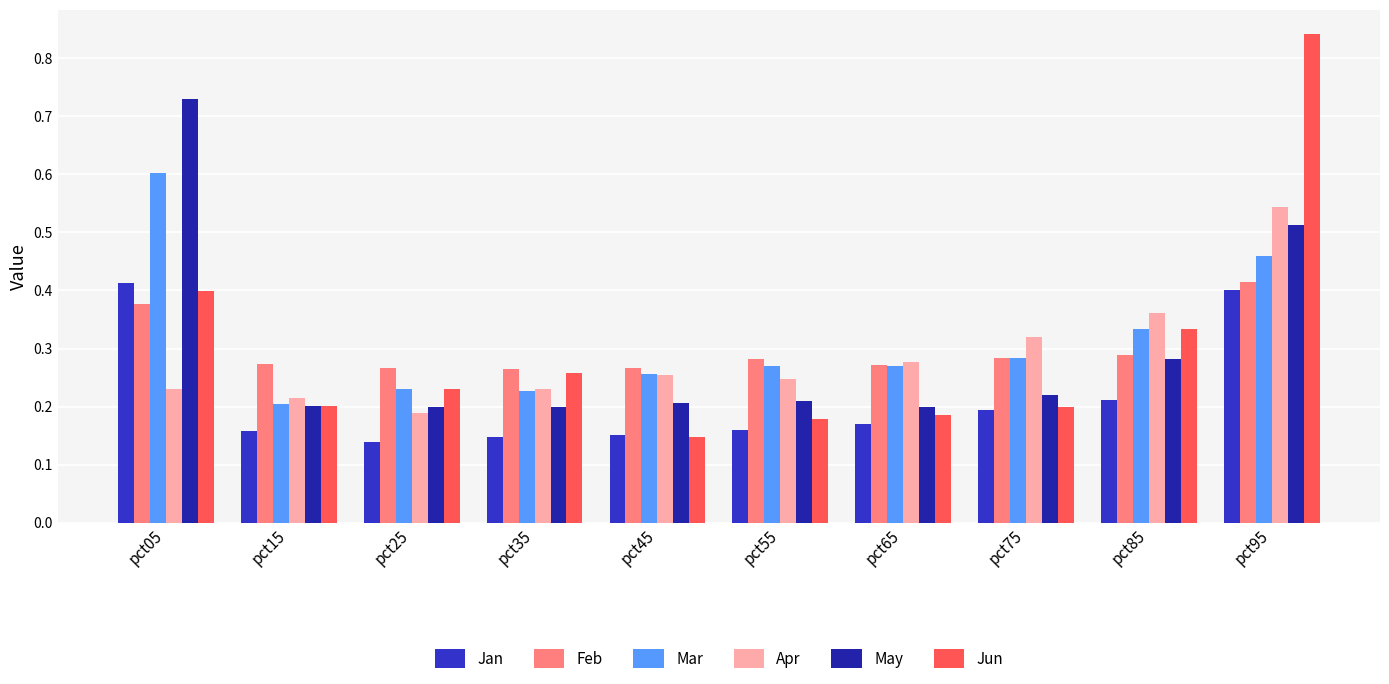

How many series are shown in this chart?

6